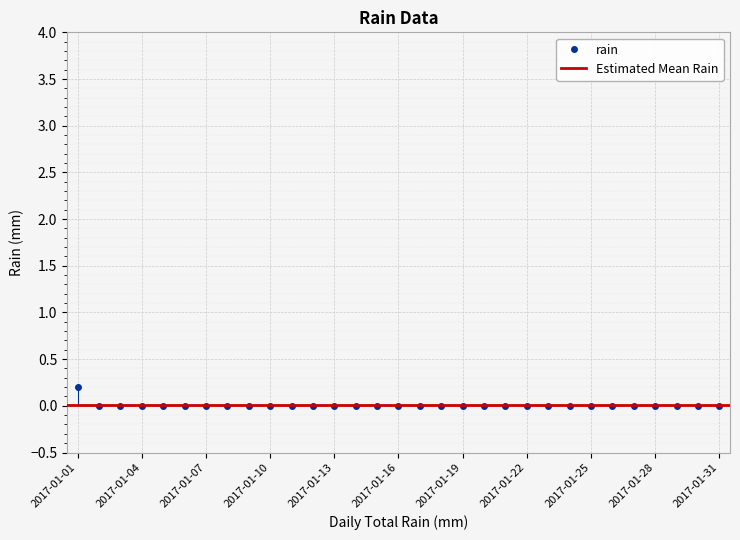

The value of rain at 2017-01-19 is 0.0. True or false?

True